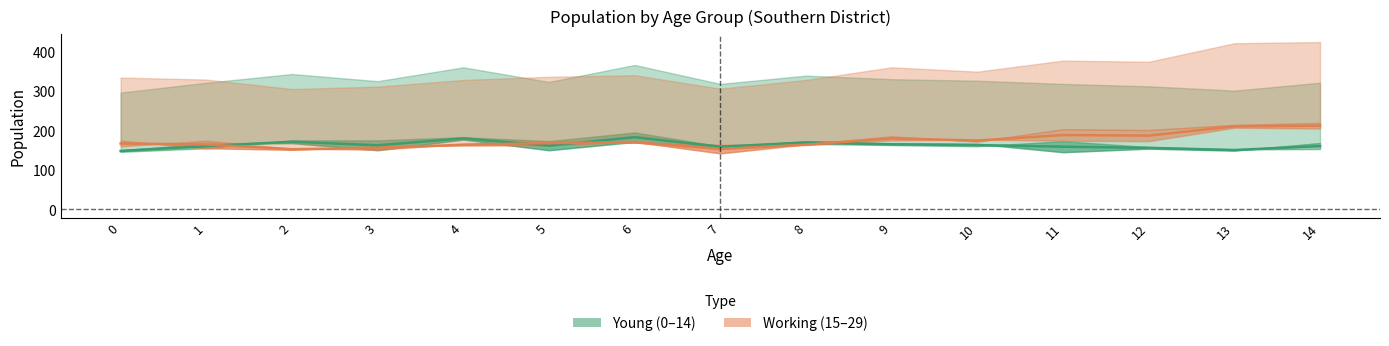

At which category is the sum across all series the highest?

14